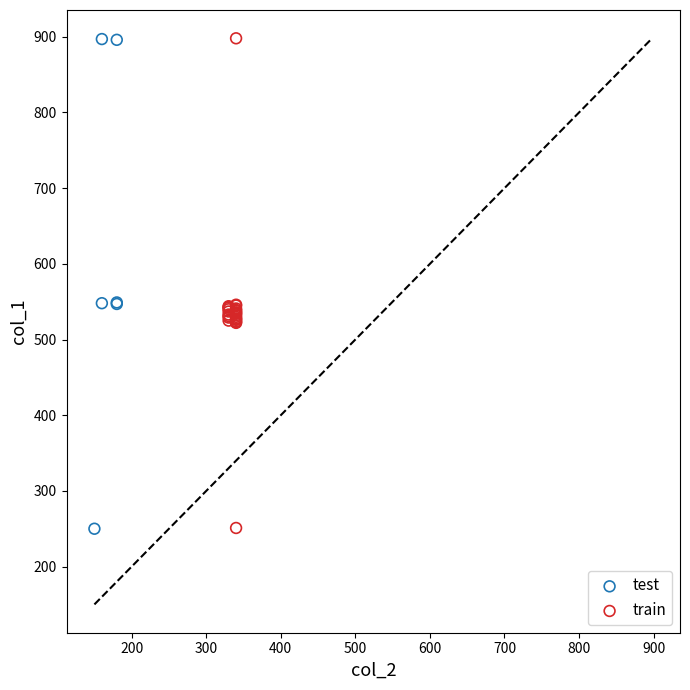

What are all the series names shown in the legend?

test, train